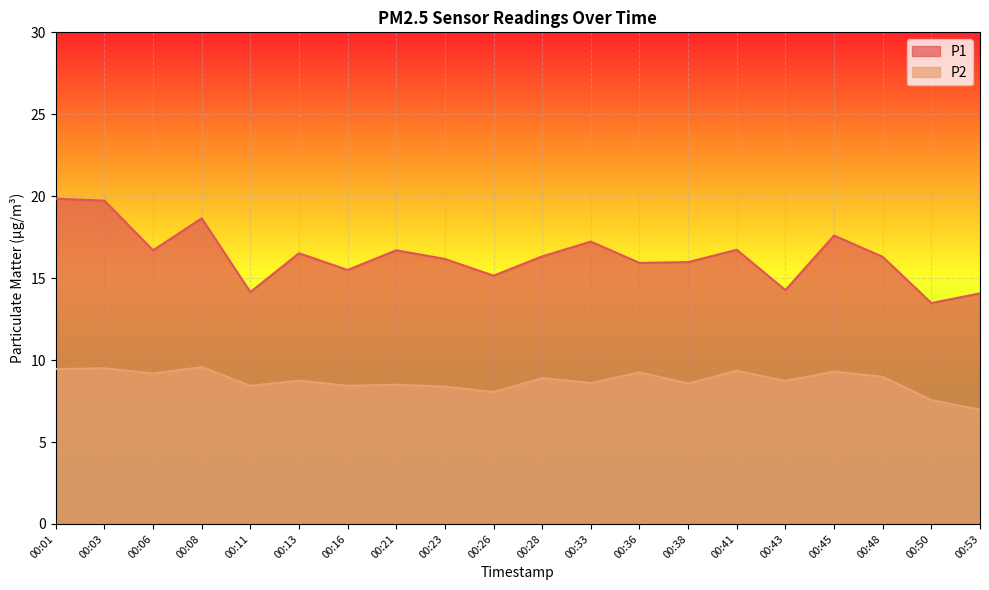

What is the spread (max minus min) of values at 00:33?

8.6